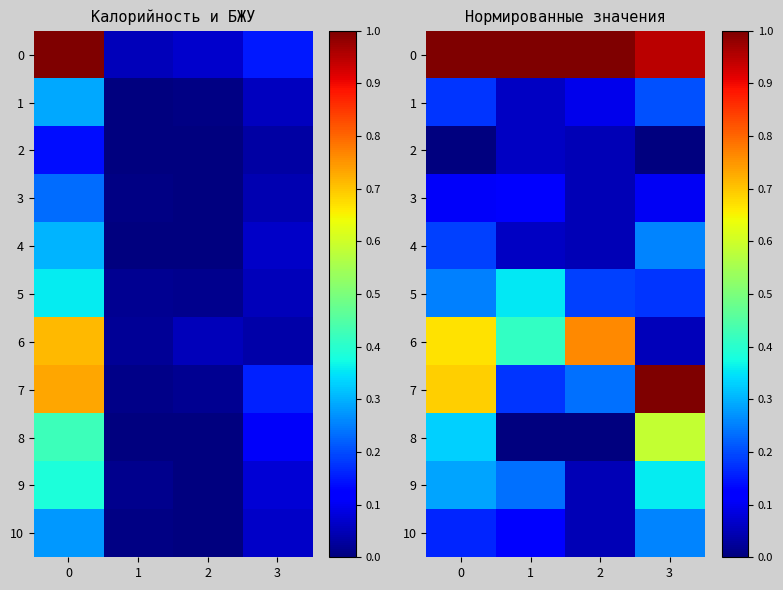

What is the maximum value shown in the chart?

1.0